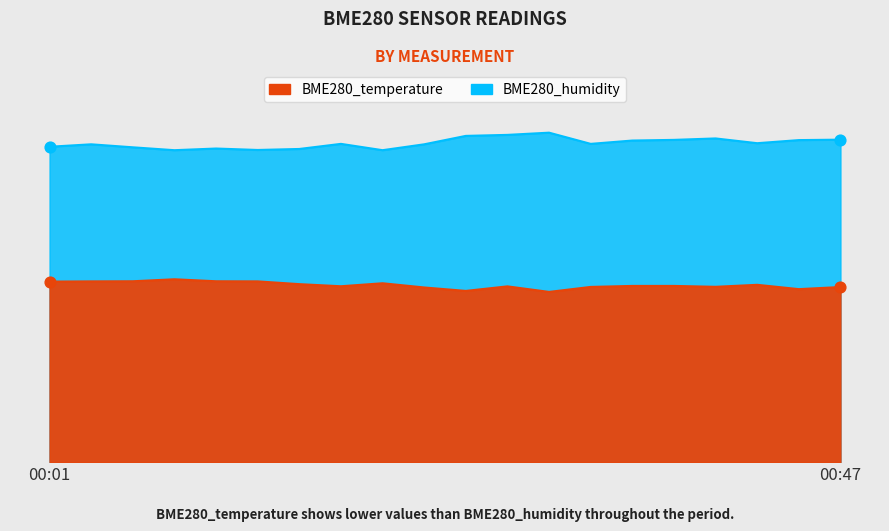

Which series has the largest Y range (max minus min)?

BME280_humidity